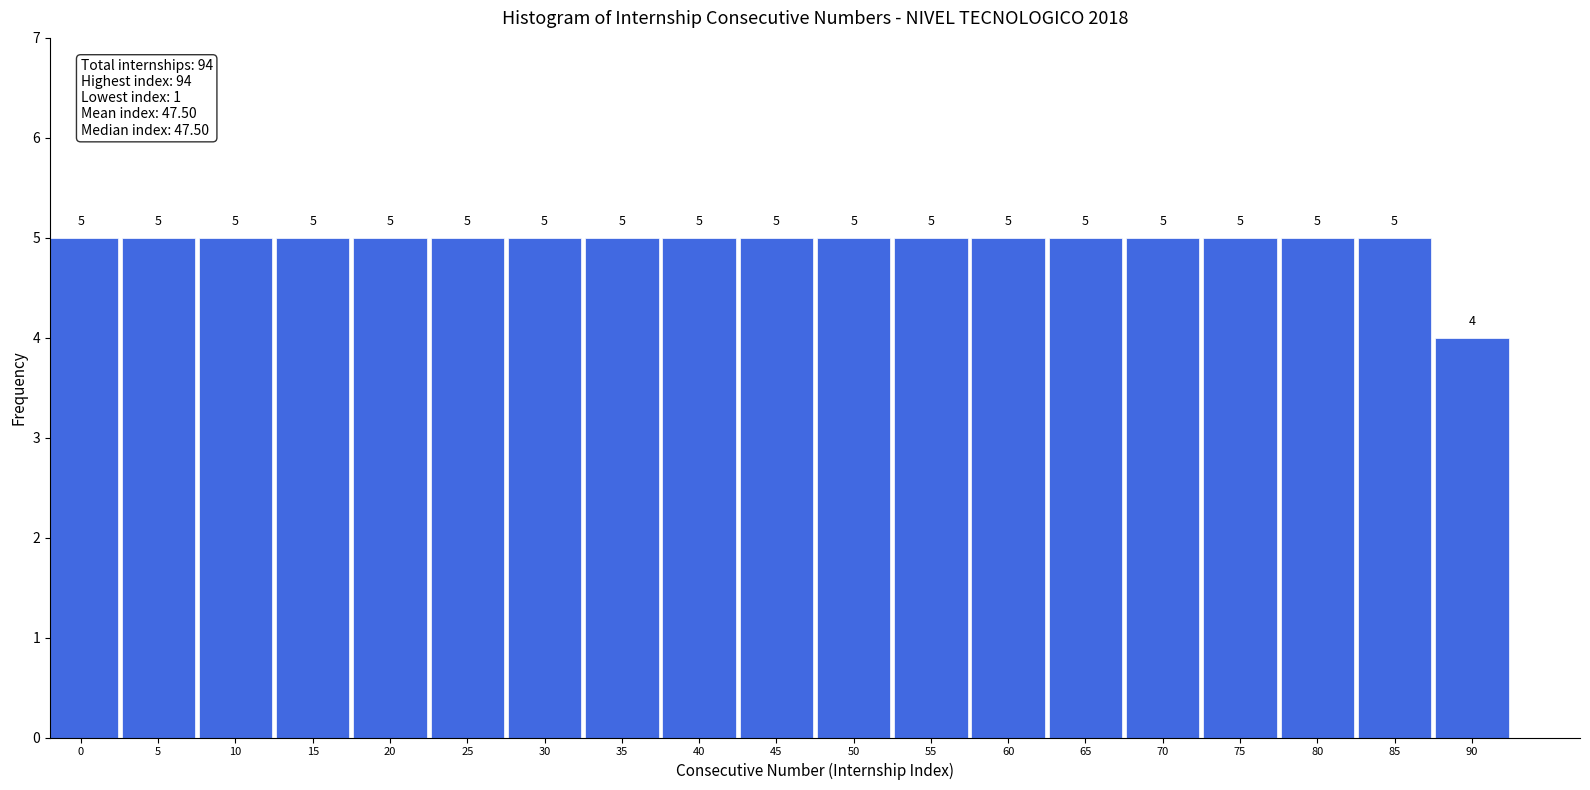

Reading left to right, list all the values displayed in this chart.

5	5	5	5	5	5	5	5	5	5	5	5	5	5	5	5	5	5	4